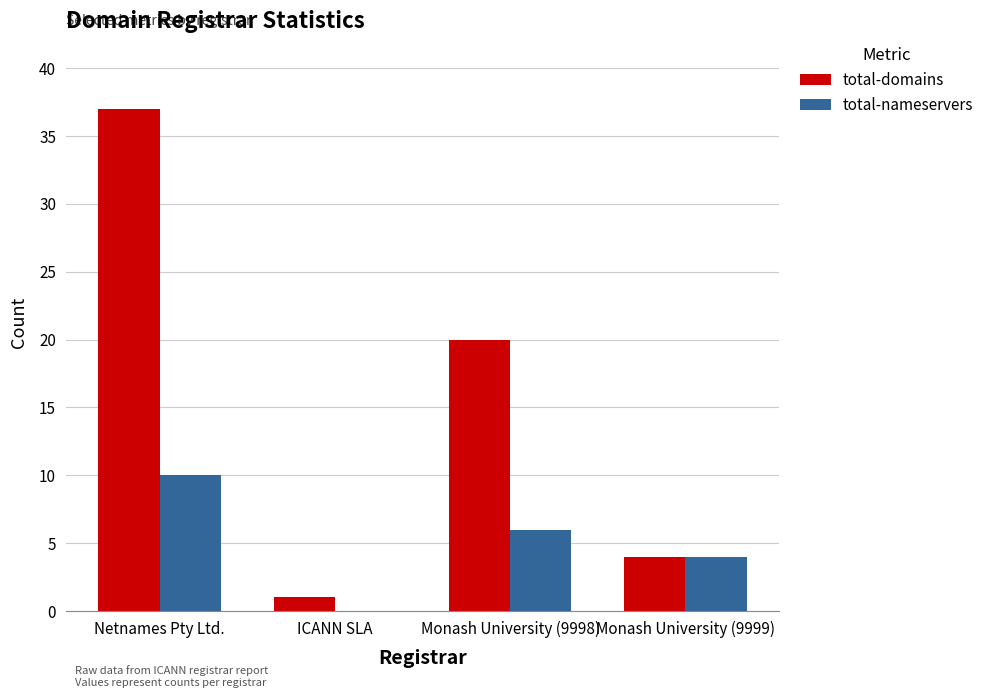

Where is total-domains nearest to the value 19?

Monash University (9998)